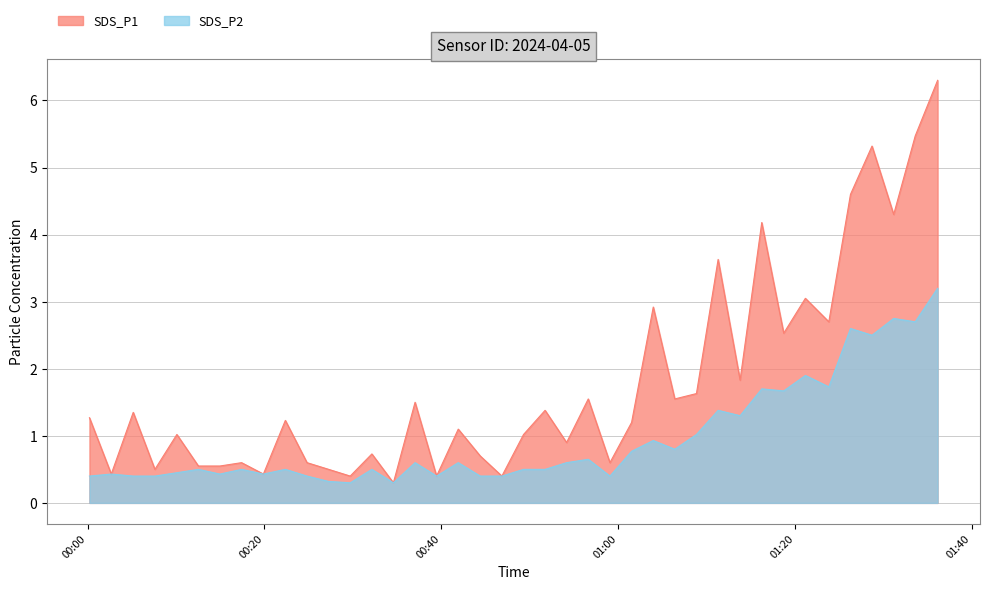

What is the maximum value shown in the chart?

6.3